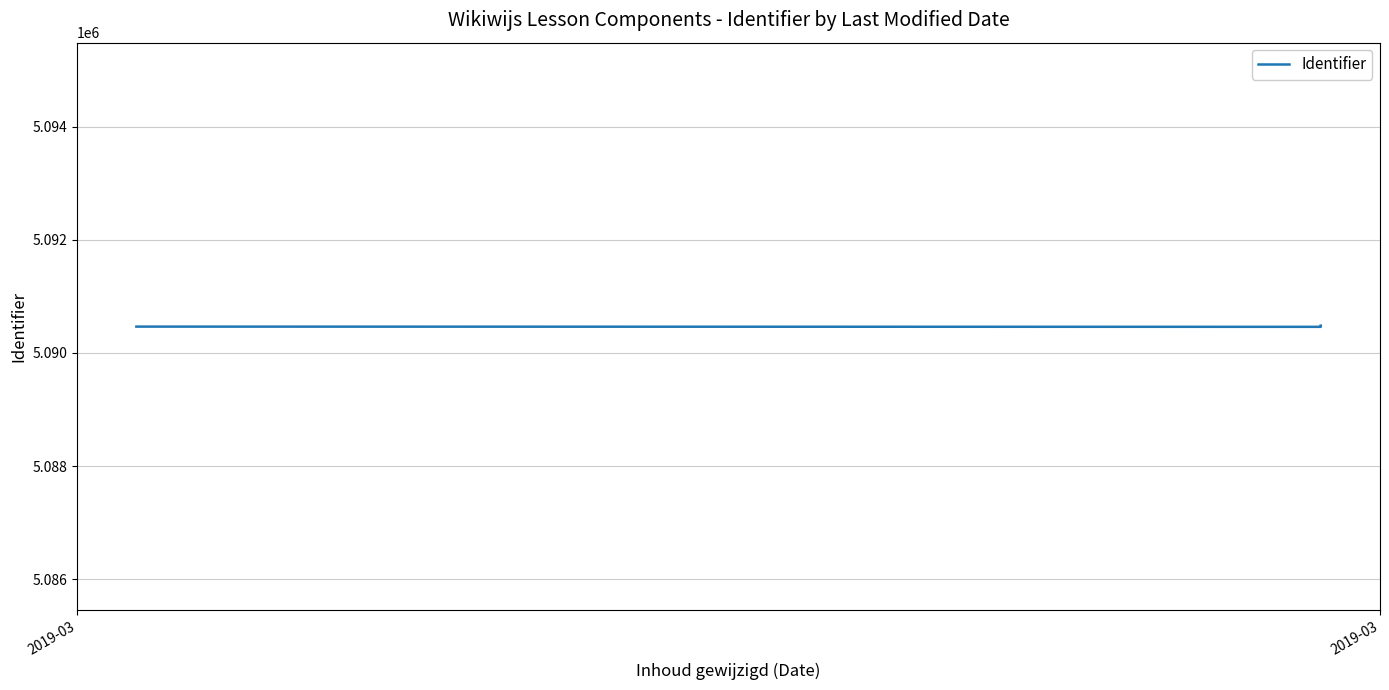

Does the chart display data point markers on the line(s)?

No